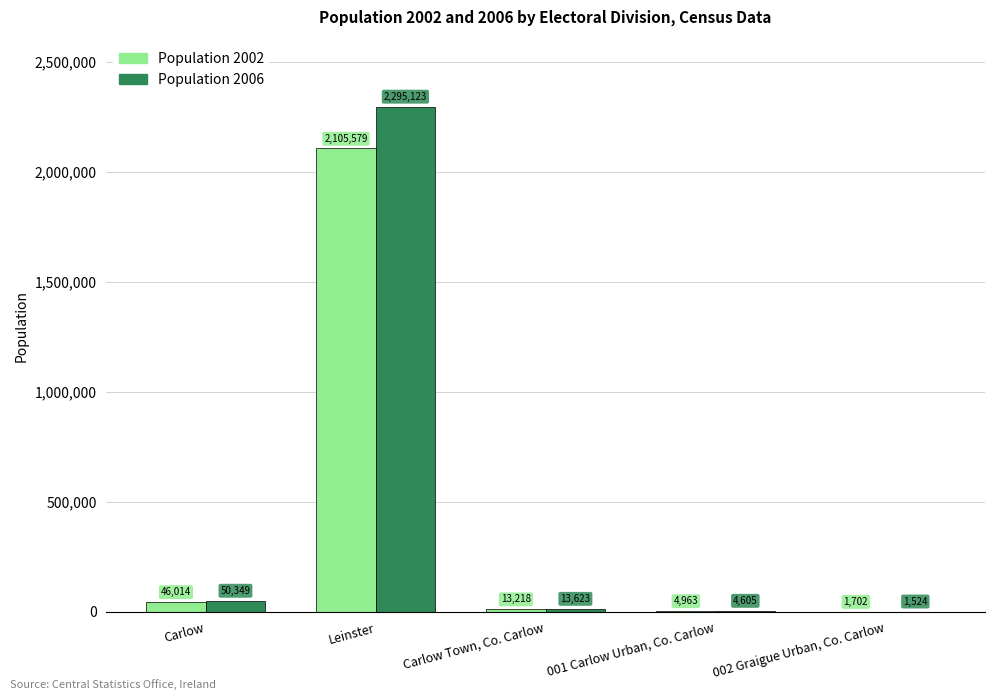

At which label does Population 2002 reach its peak?

Leinster